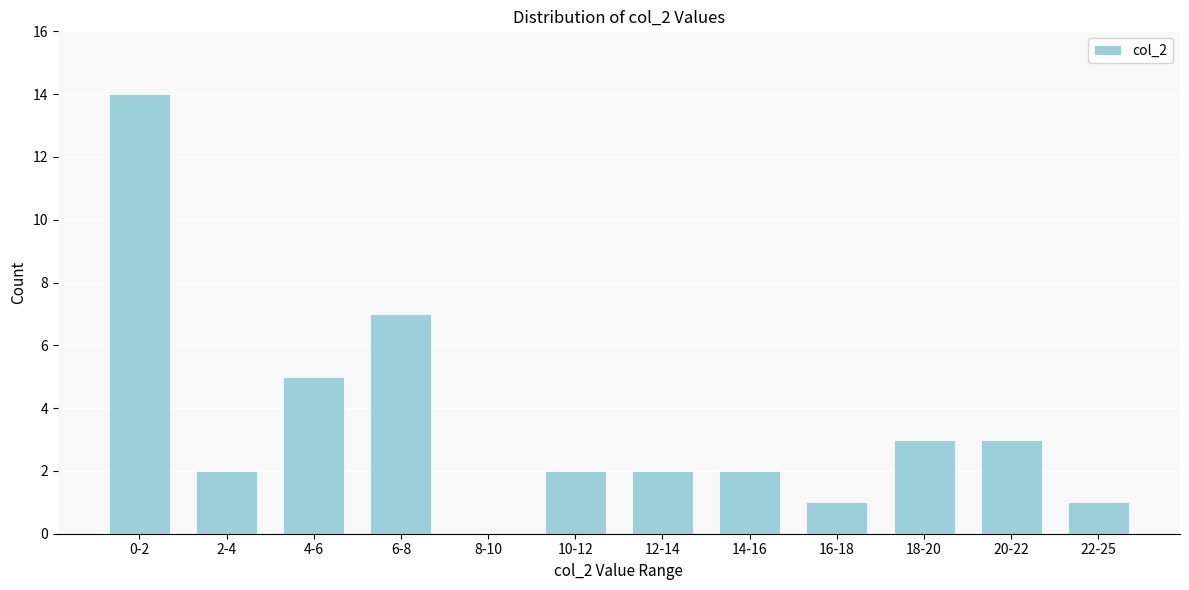

Reading right to left, transcribe all the data shown in this chart.

22-25=1	20-22=3	18-20=3	16-18=1	14-16=2	12-14=2	10-12=2	8-10=0	6-8=7	4-6=5	2-4=2	0-2=14